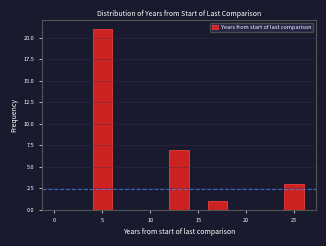

How tall is the bar that spans 16 to 18 on the x-axis? The values are not printed on the chart, so give them approximately, as read against the axis.

1